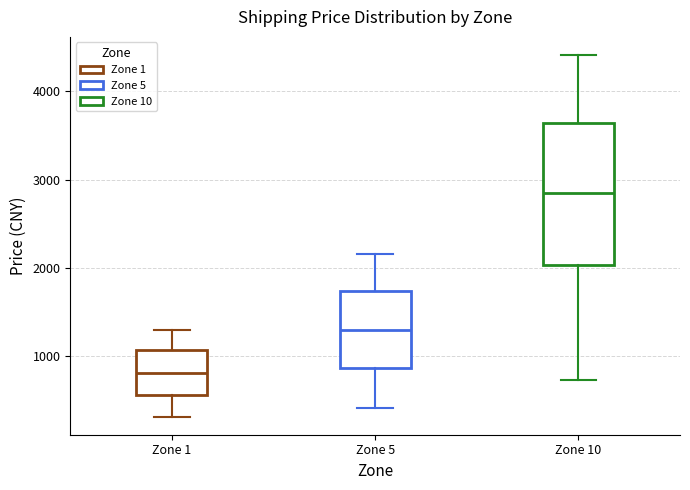

Where is the upper edge of the box for Zone 5 on the y-axis? The values are not printed on the chart, so give them approximately, as read against the axis.

1700